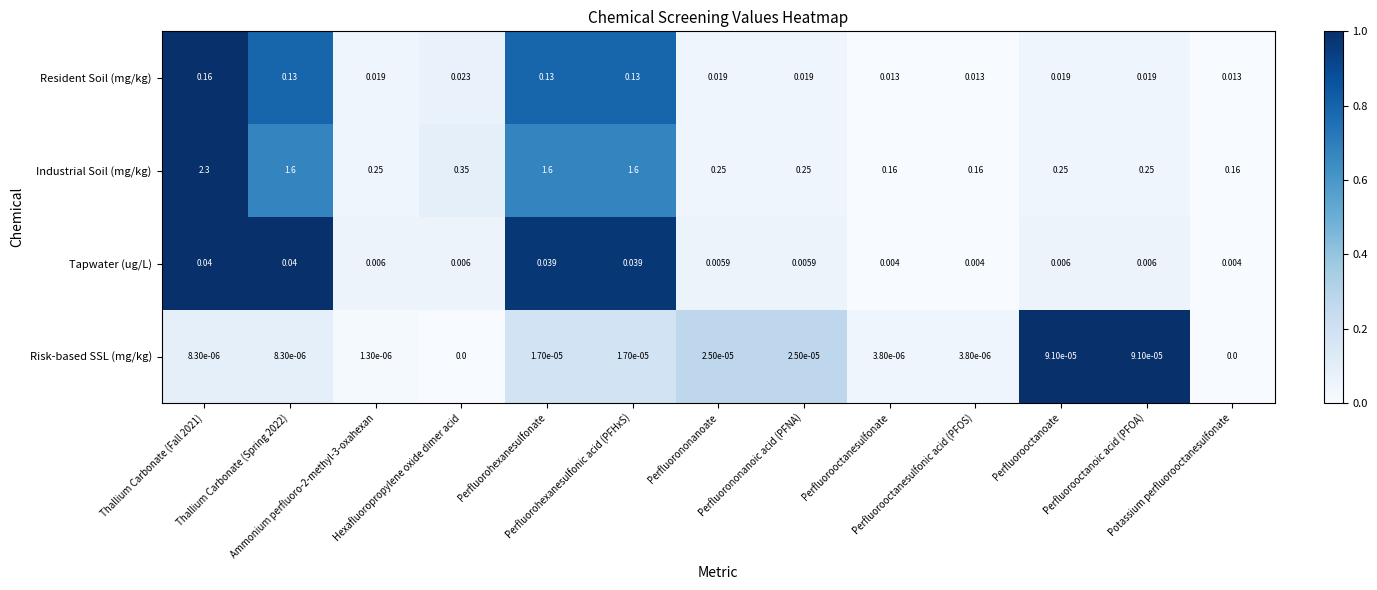

How many categories are shown in the chart?

13